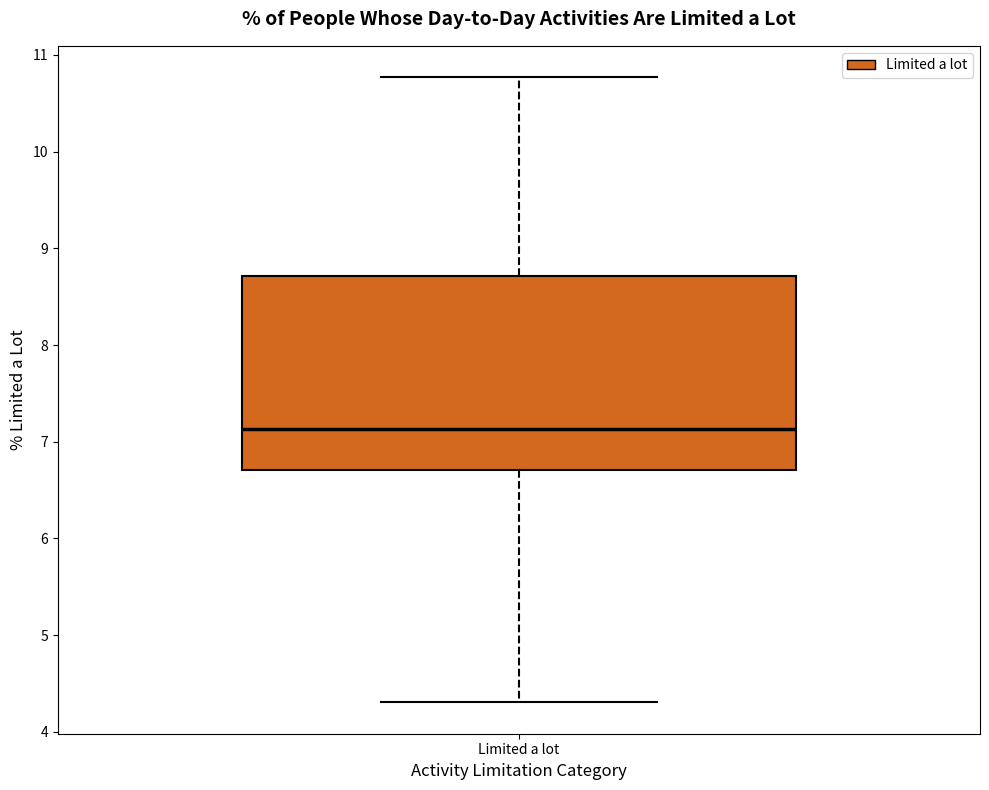

Transcribe this box plot: give where the median line is, the range the box spans, and where the two whiskers end, as read against the y-axis. The values are not printed on the chart, so give them approximately, as read against the axis.

median 7.1, box 6.7 to 8.7, whiskers 4.3 to 10.8